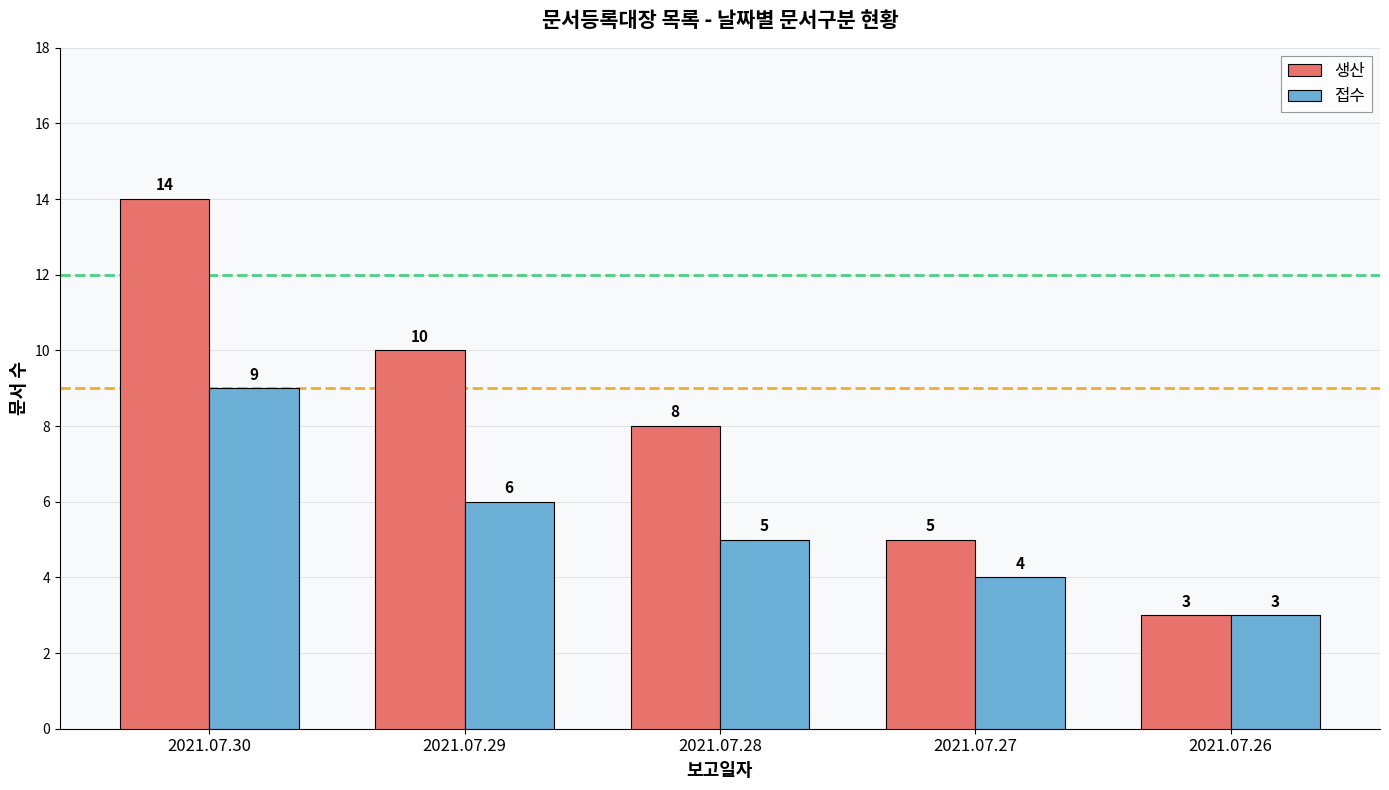

What is the sum of the 생산 values at 2021.07.28 and 2021.07.27?

13